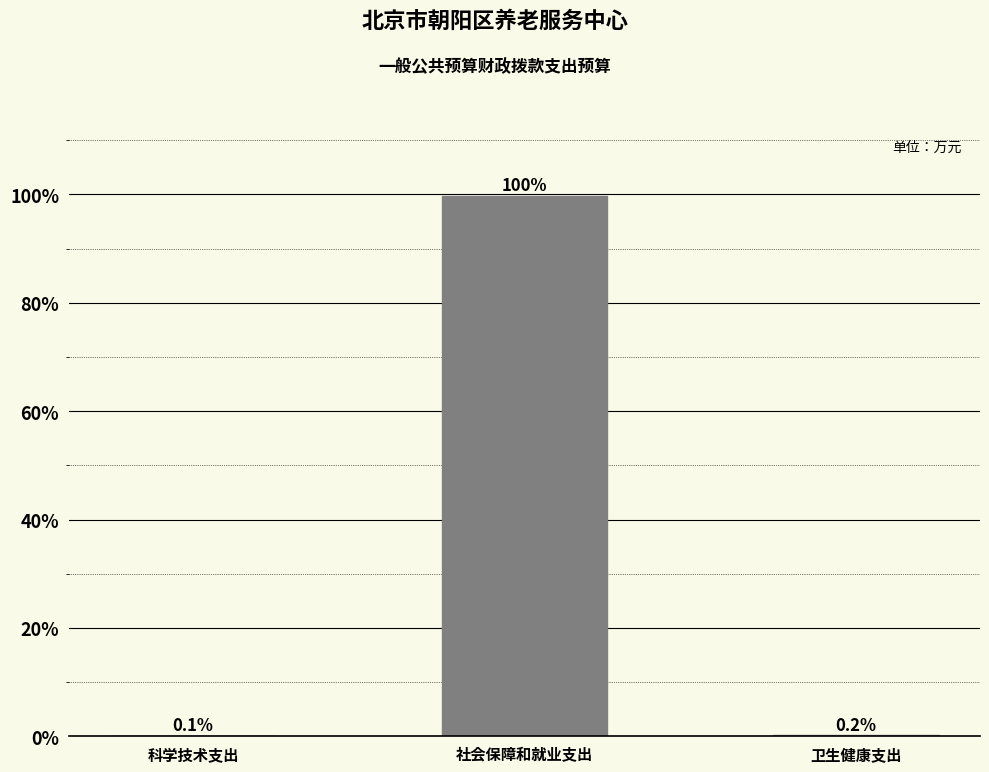

Reading left to right, extract all data points from this chart.

科学技术支出=0.1	社会保障和就业支出=99.7	卫生健康支出=0.2